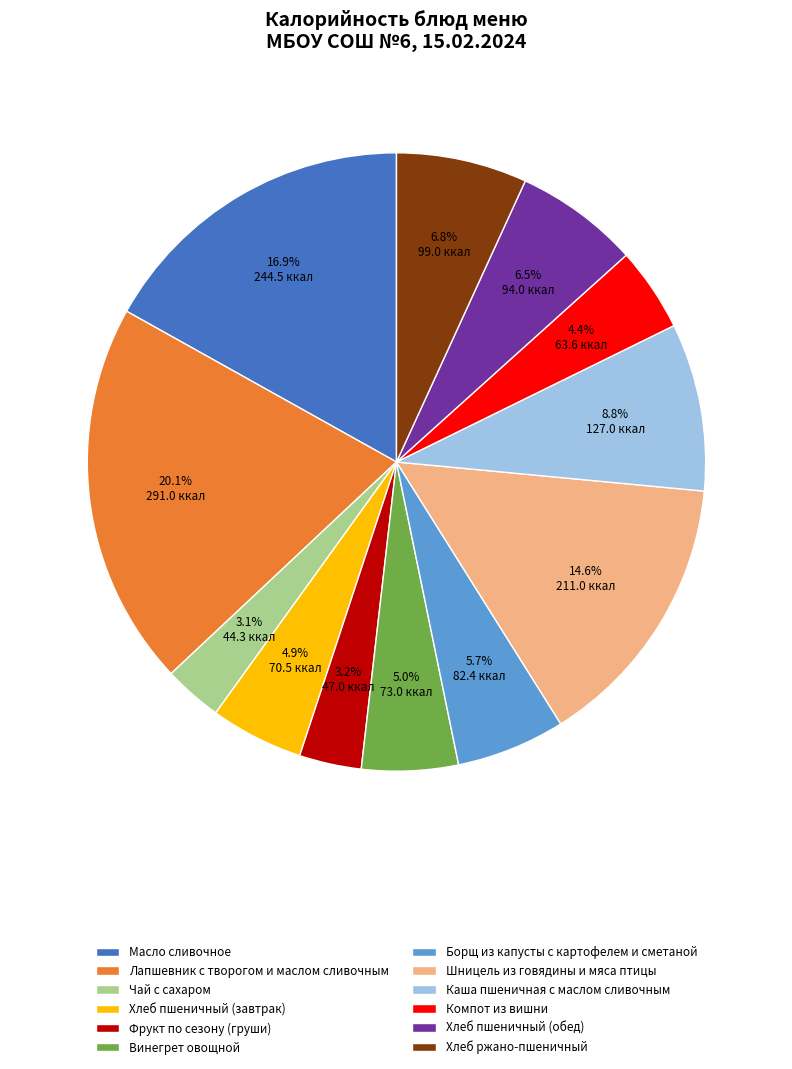

To the nearest percent, what is the average slice percentage?

8%